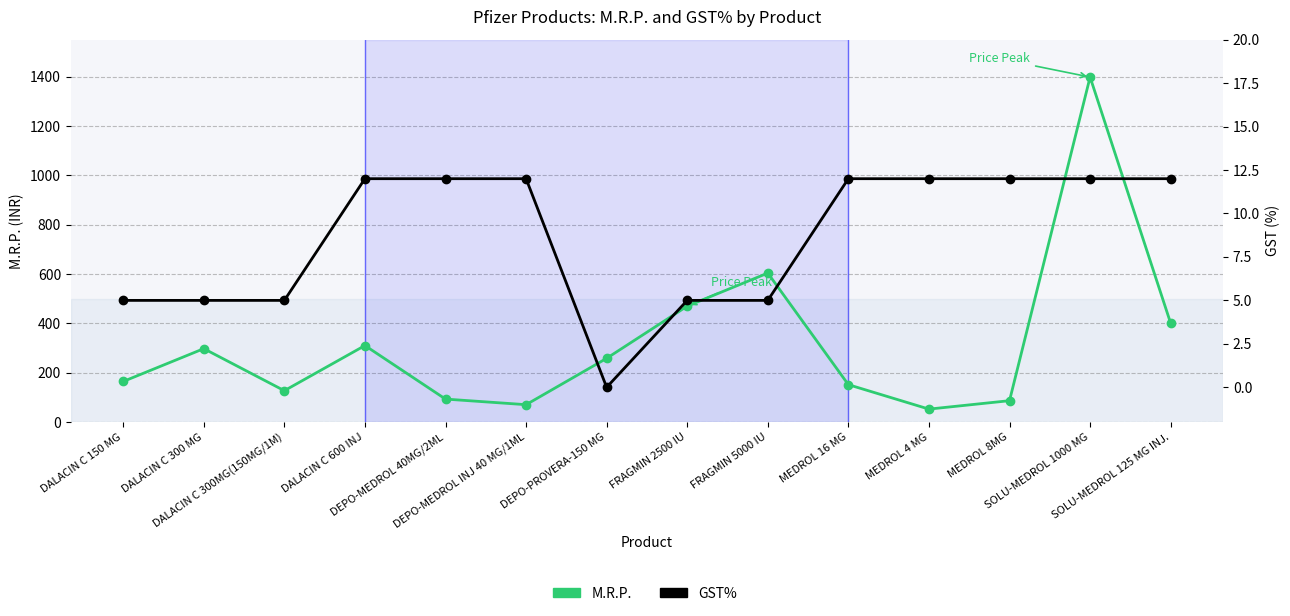

What position from the right is FRAGMIN 5000 IU?

6